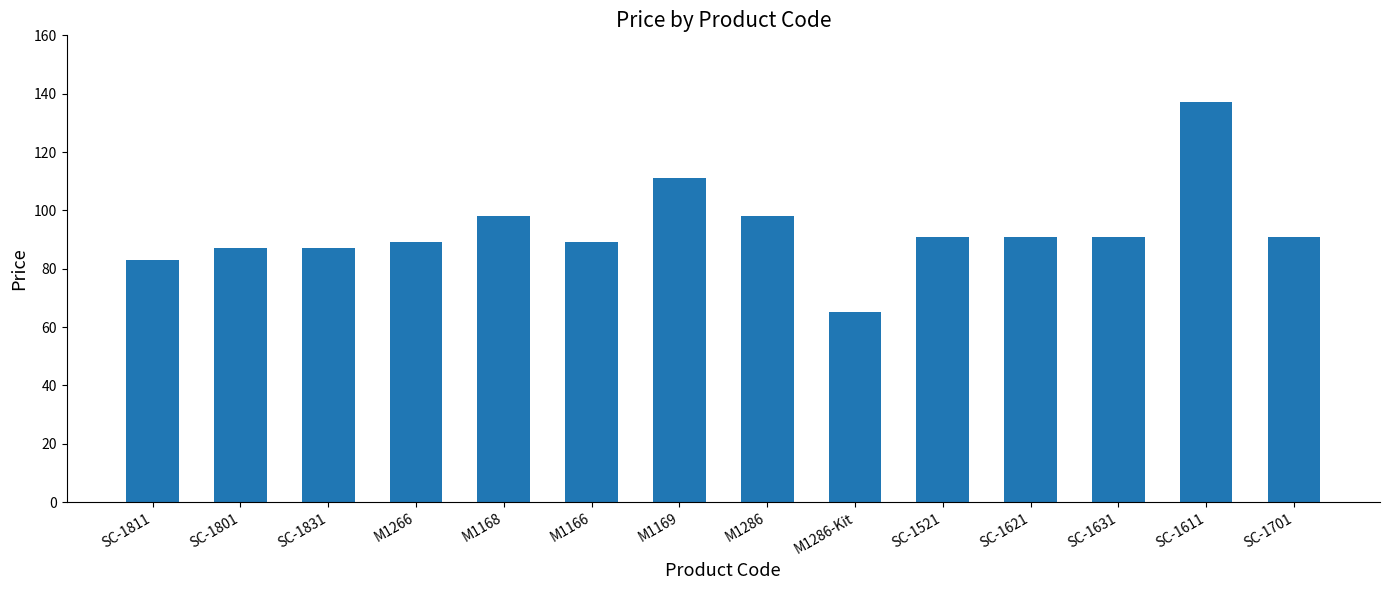

What is the change in value from SC-1831 to M1166?

+2